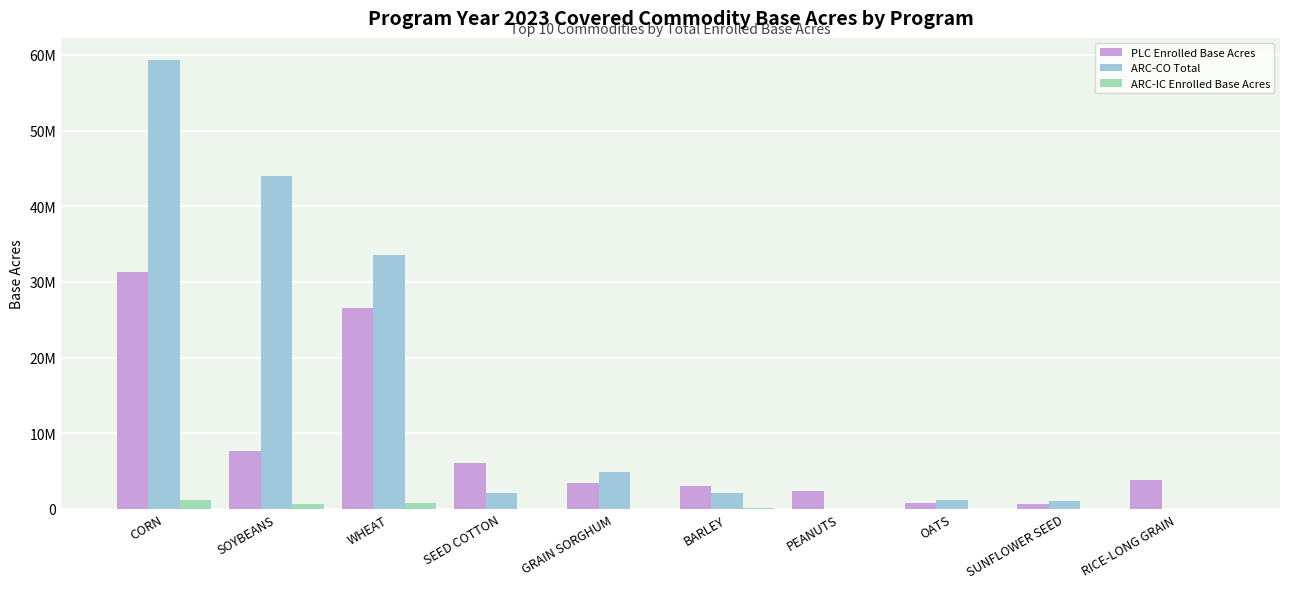

Which has a higher value, SEED COTTON or GRAIN SORGHUM?

SEED COTTON